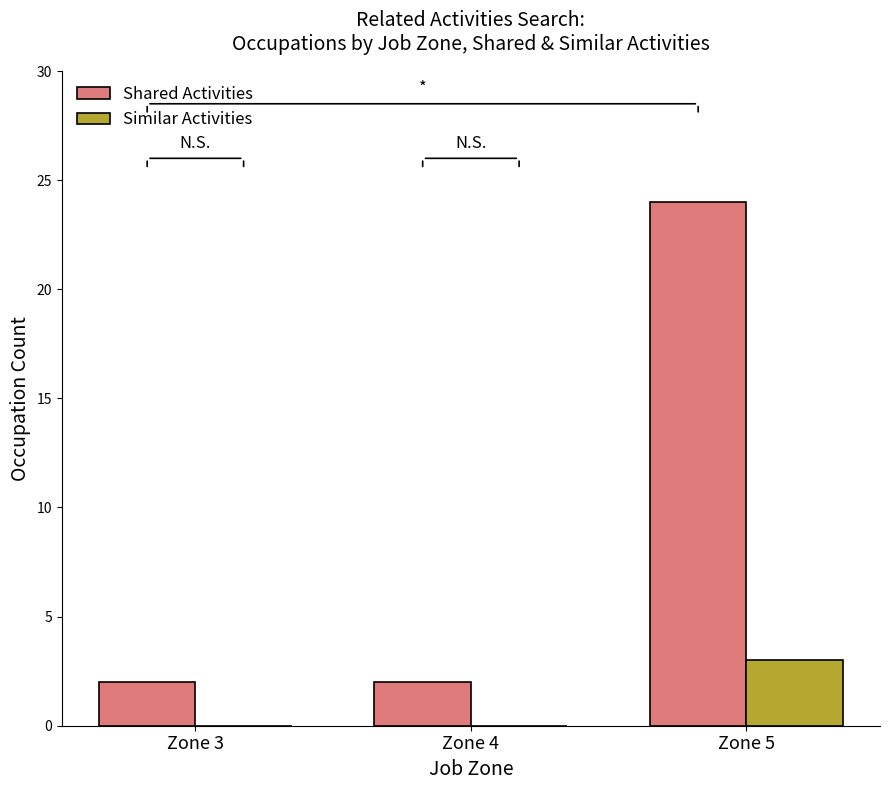

What is the maximum value for Similar Activities?

3